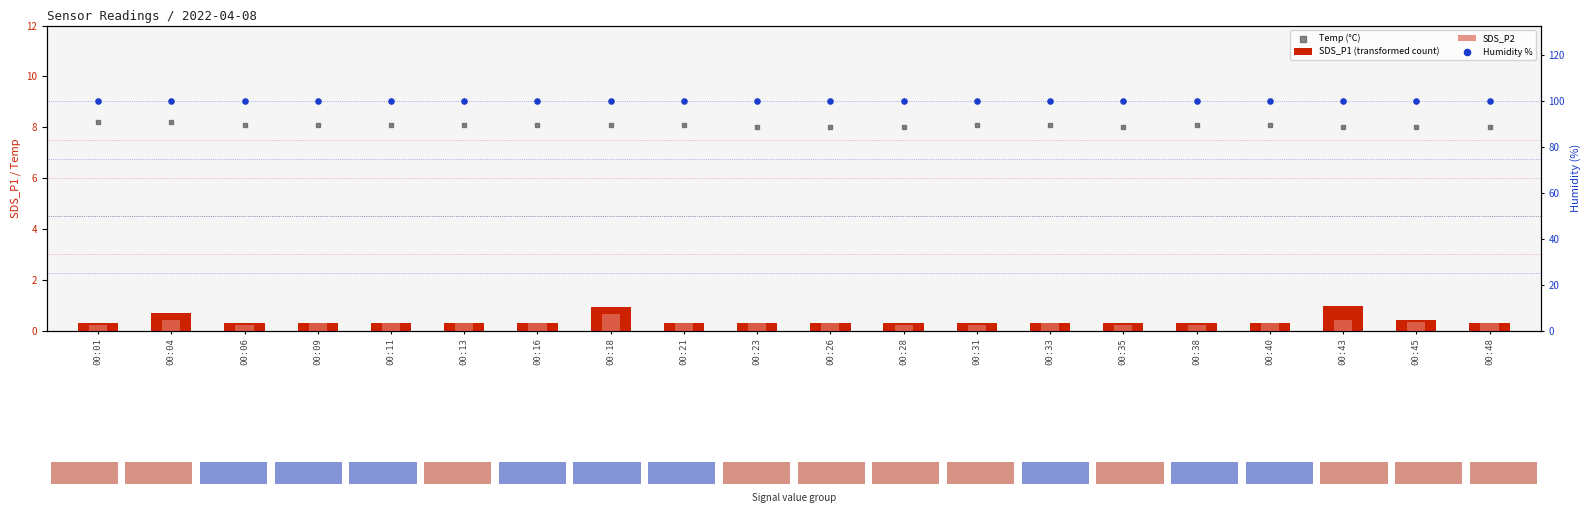

Which series has the largest total across all categories?

Humidity %